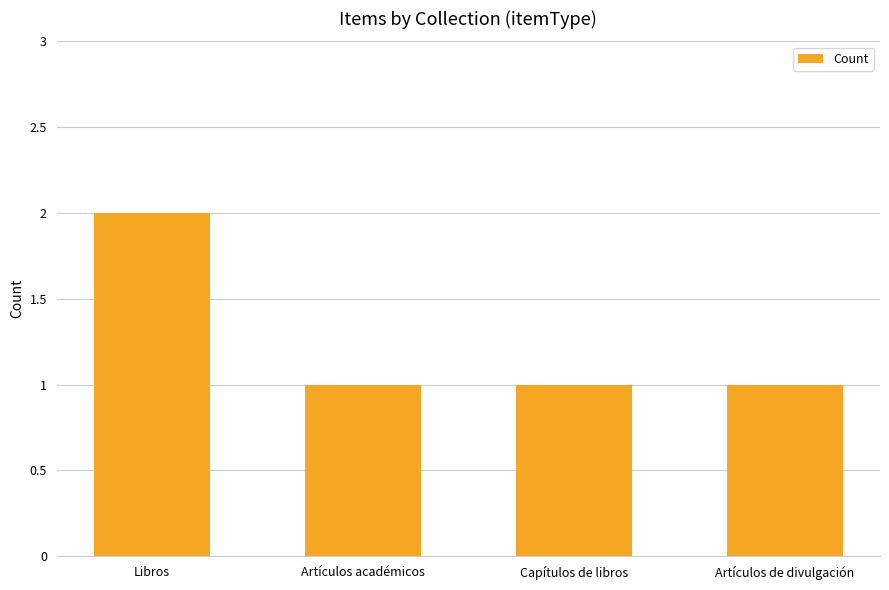

What is the label of the 1st bar from the left?

Libros